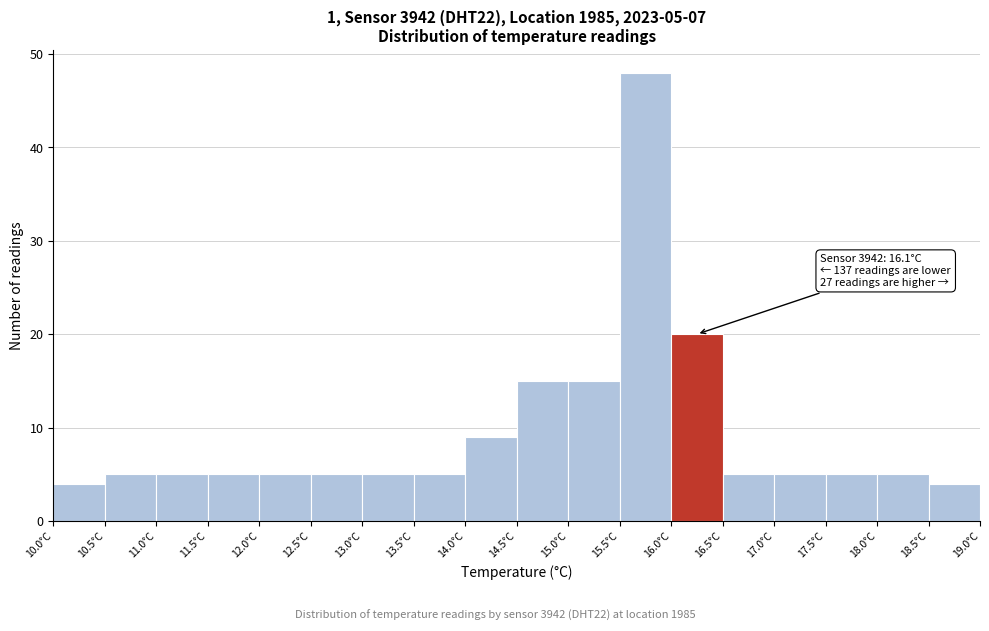

Which range on the x-axis has the tallest bar?

15.5 to 16.0